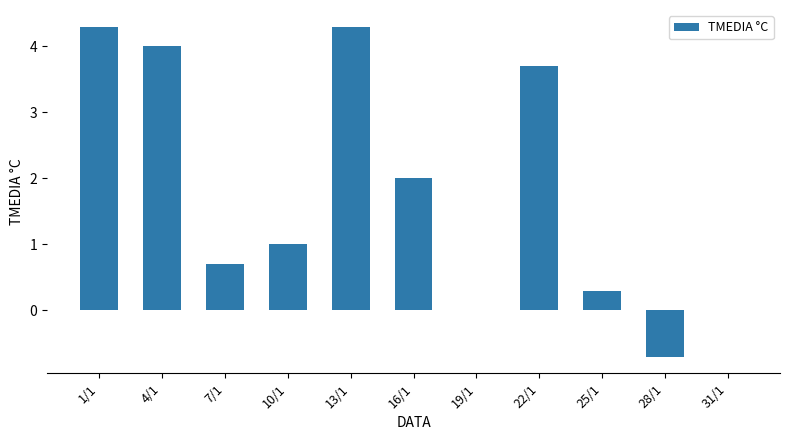

Reading left to right, transcribe all the data shown in this chart.

1/1=4.3	4/1=4.0	7/1=0.7	10/1=1.0	13/1=4.3	16/1=2.0	19/1=0.0	22/1=3.7	25/1=0.3	28/1=-0.7	31/1=0.0